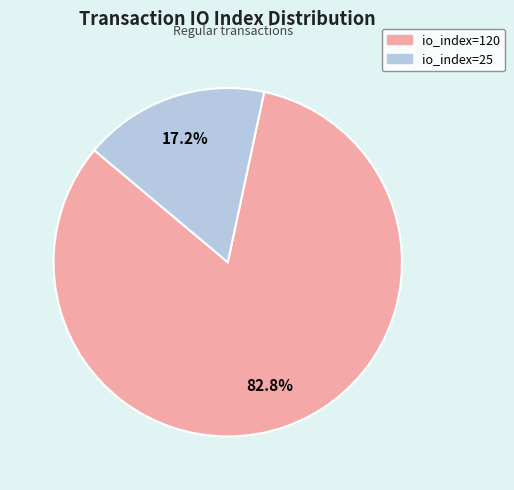

Which has a higher value, io_index=120 or io_index=25?

io_index=120